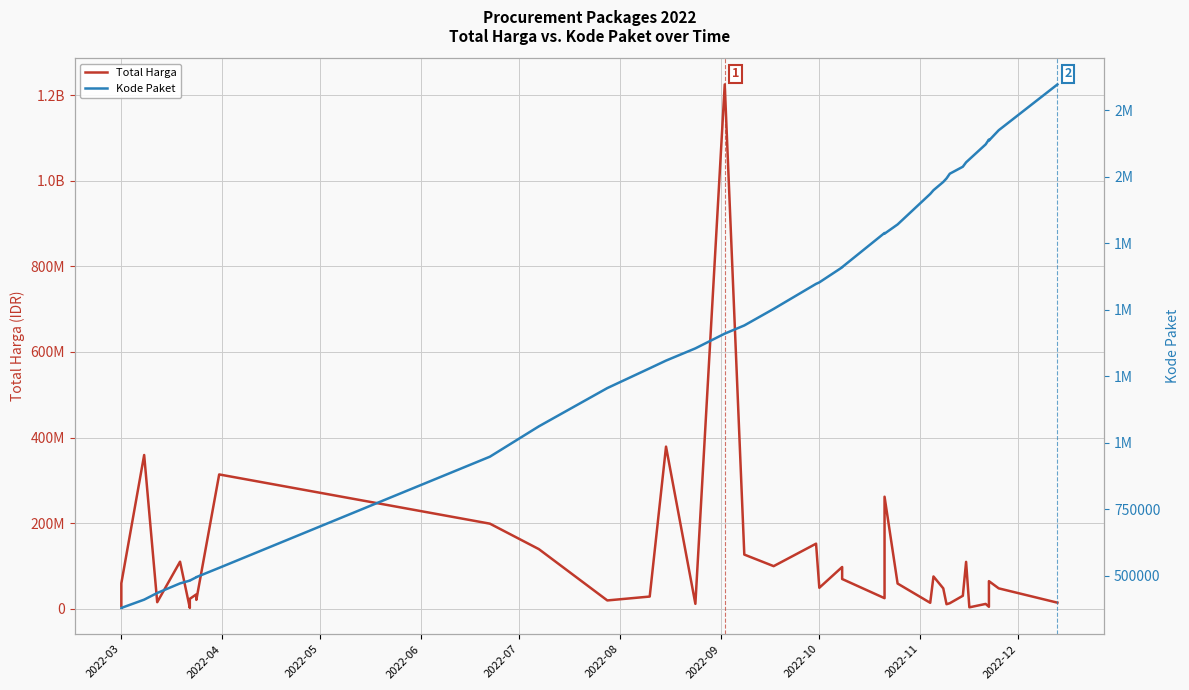

True or false: Kode Paket and Total Harga intersect in this chart.

False